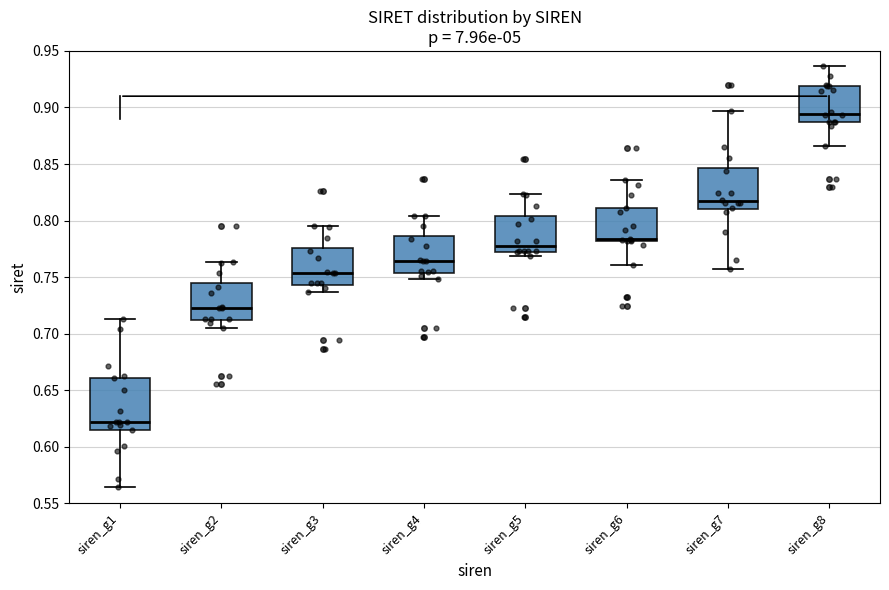

Reading left to right, read every box against the y-axis: the position of its median line, the range the box covers, and the ends of its whiskers. The values are not printed on the chart, so give them approximately, as read against the axis.

siren_g1: median 0.620, box 0.615 to 0.660, whiskers 0.565 to 0.715
siren_g2: median 0.720, box 0.710 to 0.745, whiskers 0.705 to 0.765
siren_g3: median 0.755, box 0.745 to 0.775, whiskers 0.735 to 0.795
siren_g4: median 0.765, box 0.755 to 0.785, whiskers 0.750 to 0.805
siren_g5: median 0.780, box 0.775 to 0.805, whiskers 0.770 to 0.825
siren_g6: median 0.785, box 0.780 to 0.810, whiskers 0.760 to 0.835
siren_g7: median 0.815, box 0.810 to 0.845, whiskers 0.755 to 0.895
siren_g8: median 0.895, box 0.885 to 0.920, whiskers 0.865 to 0.935